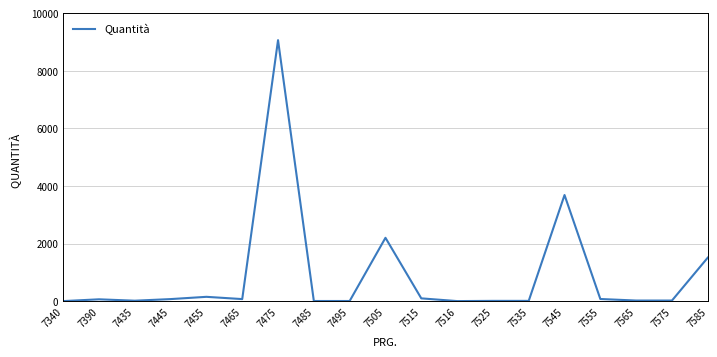

What is the smallest value displayed?

5.6